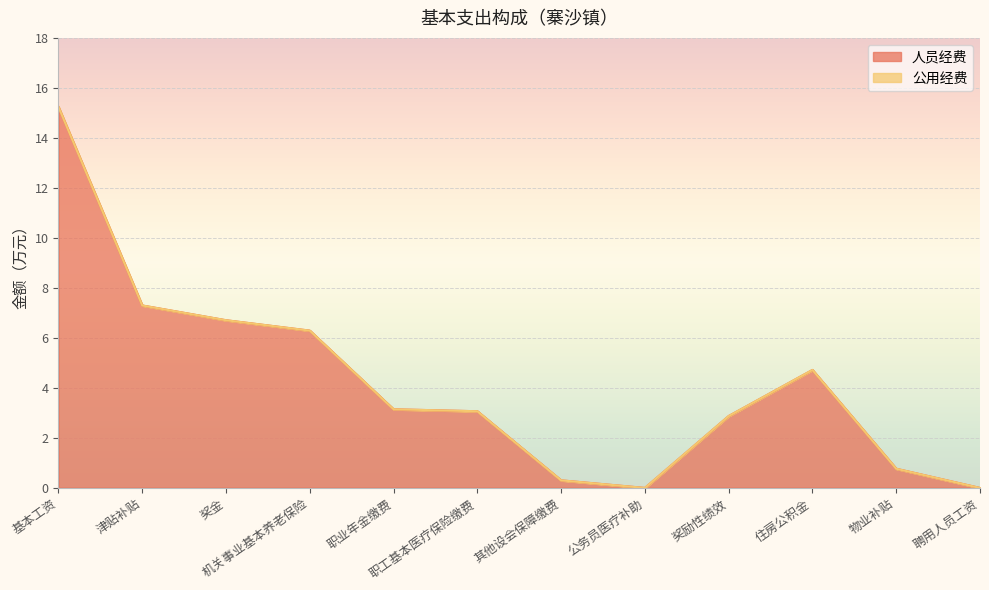

The chart shows a value of 0.3 at 其他设会保障缴费. True or false?

True